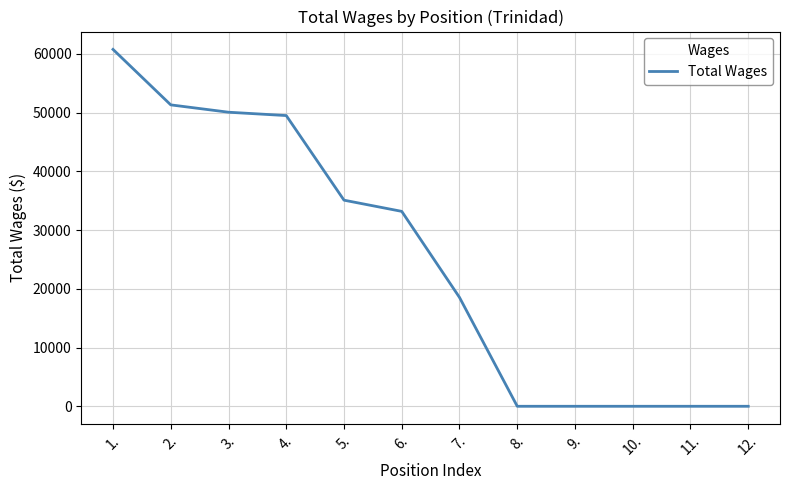

What is the greatest value displayed?

60760